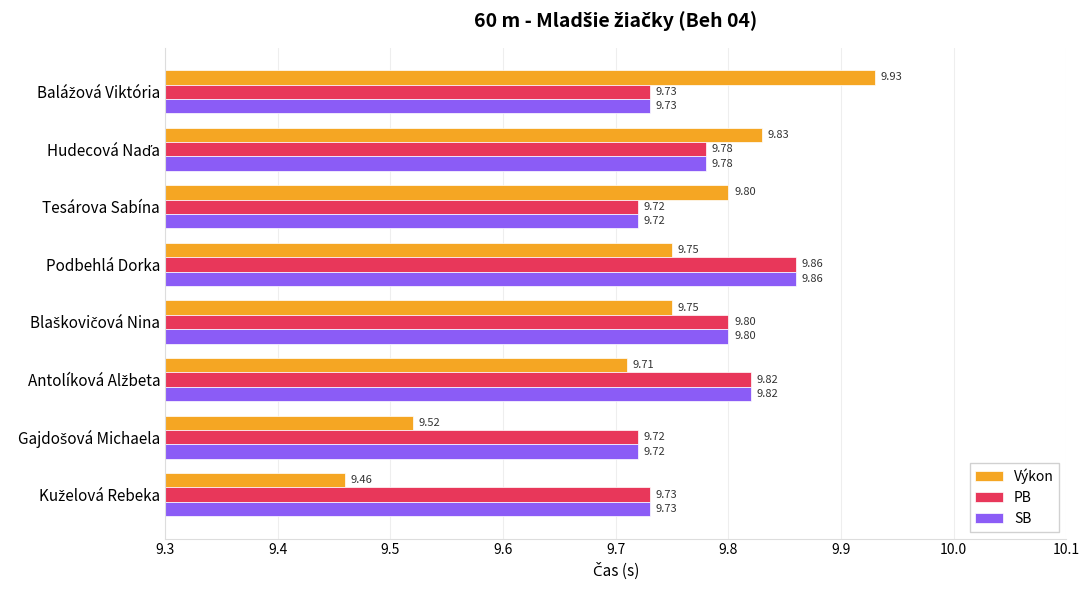

At which category is the sum across all series the highest?

Podbehlá Dorka